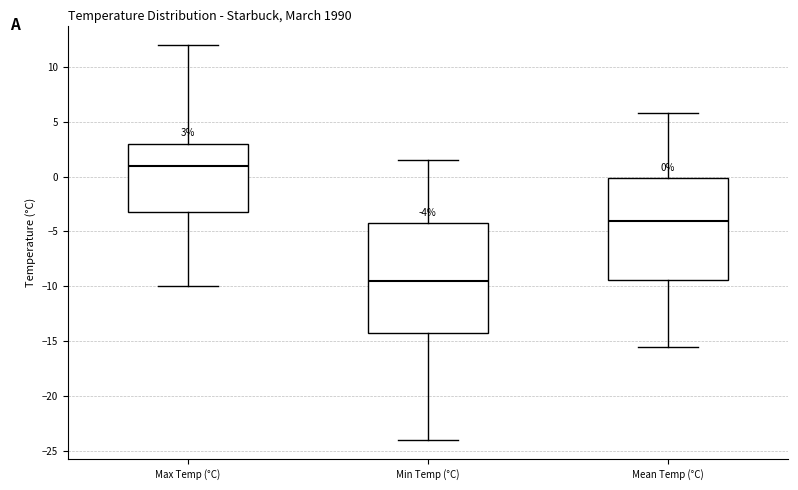

Comparing the boxes themselves (not the whiskers), which one is the tallest?

Min Temp (°C)